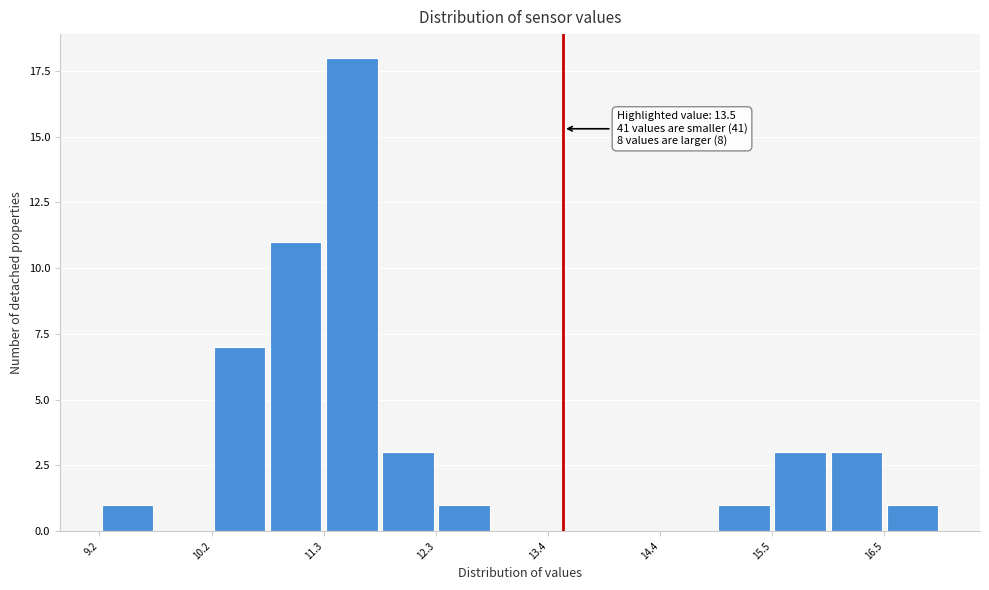

Around what value on the x-axis is the tallest bar? Give the approximate position of its centre, as read against the axis.

11.6